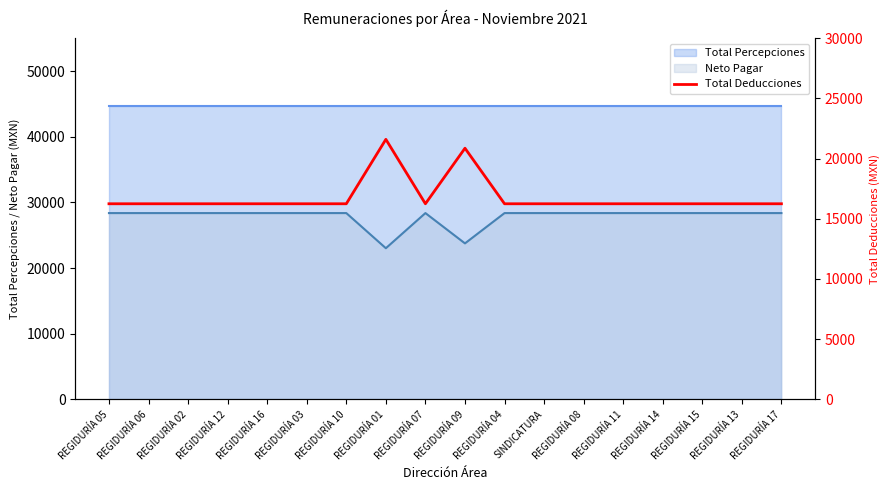

List the labels in order of value, largest first.

REGIDURÍA 01, REGIDURÍA 09, REGIDURÍA 05, REGIDURÍA 06, REGIDURÍA 02, REGIDURÍA 12, REGIDURÍA 16, REGIDURÍA 03, REGIDURÍA 10, REGIDURÍA 07, REGIDURÍA 04, SINDICATURA, REGIDURÍA 08, REGIDURÍA 11, REGIDURÍA 14, REGIDURÍA 15, REGIDURÍA 13, REGIDURÍA 17